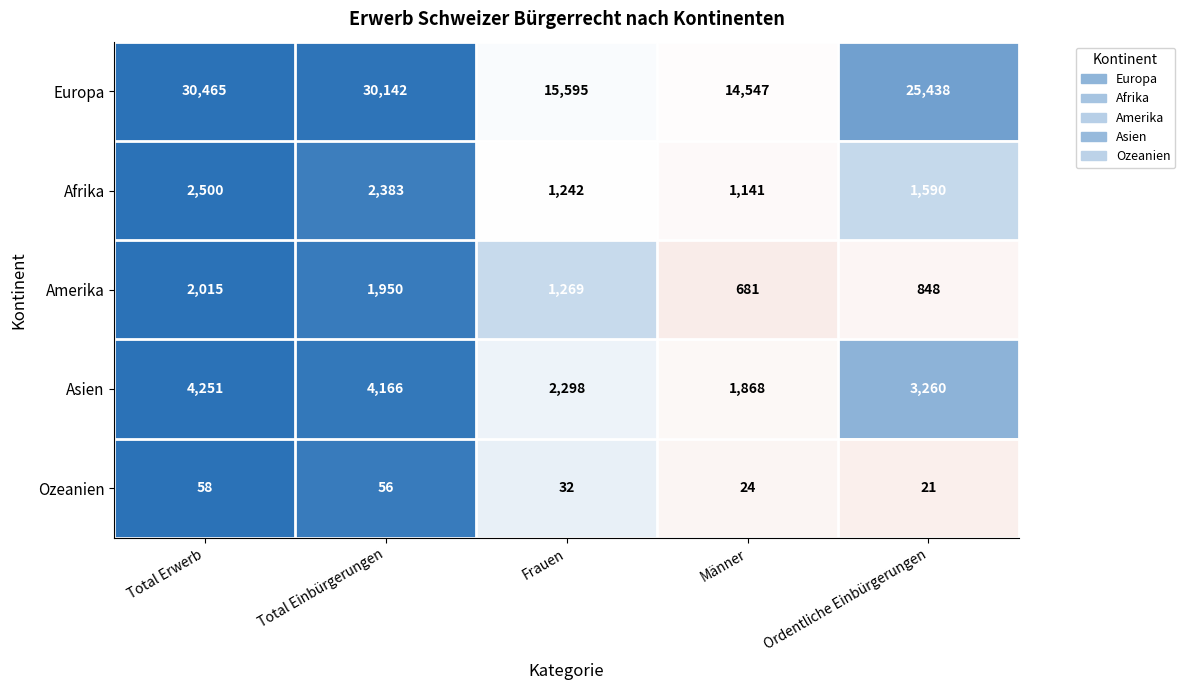

What is the total value across all series at Männer?

18261